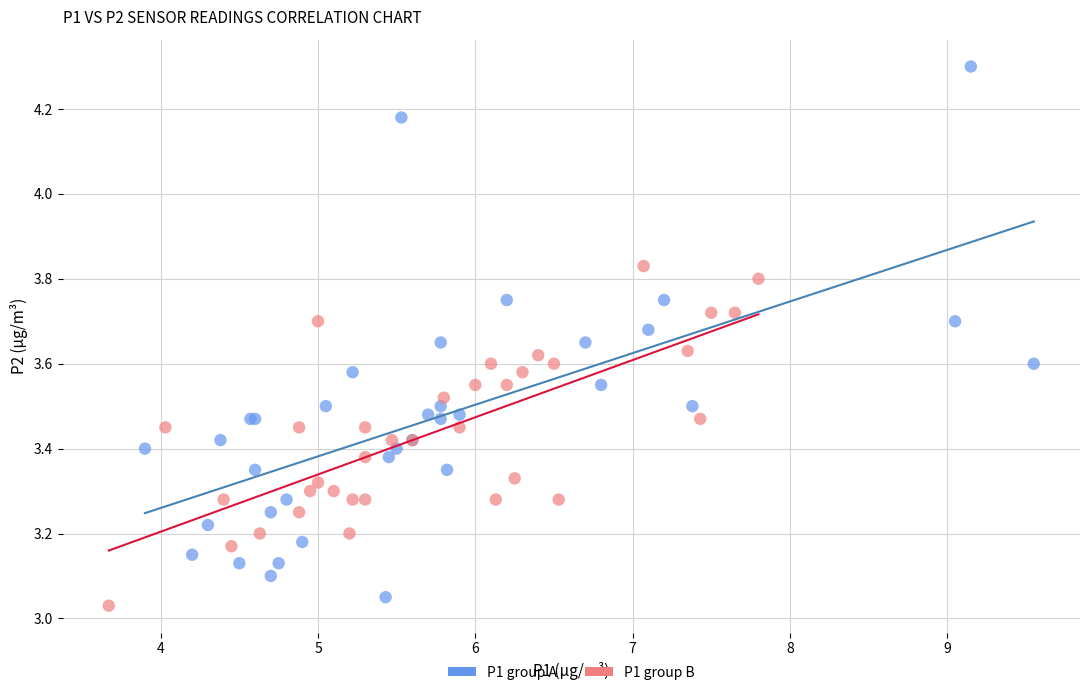

Which series has the largest Y range (max minus min)?

P1 group A